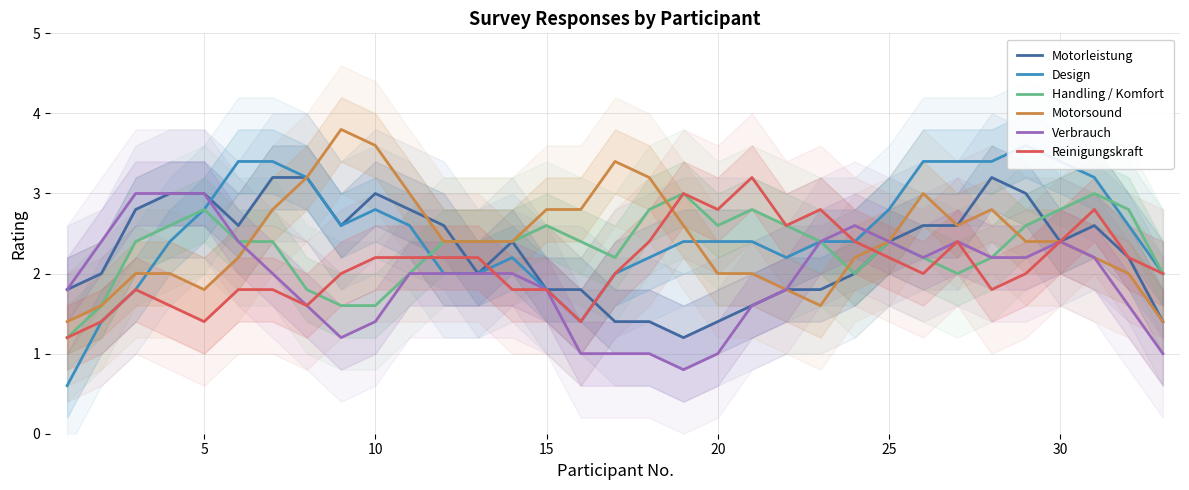

How many interior local valleys does the Motorleistung series have?

5